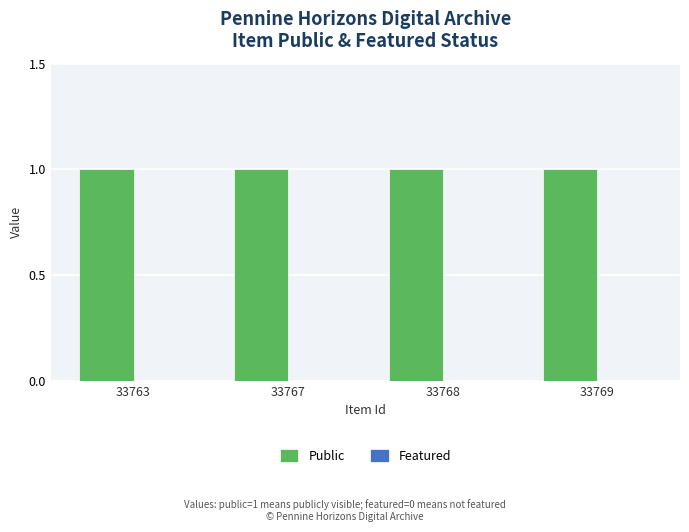

List the labels in order of Public value, largest first.

33763, 33767, 33768, 33769